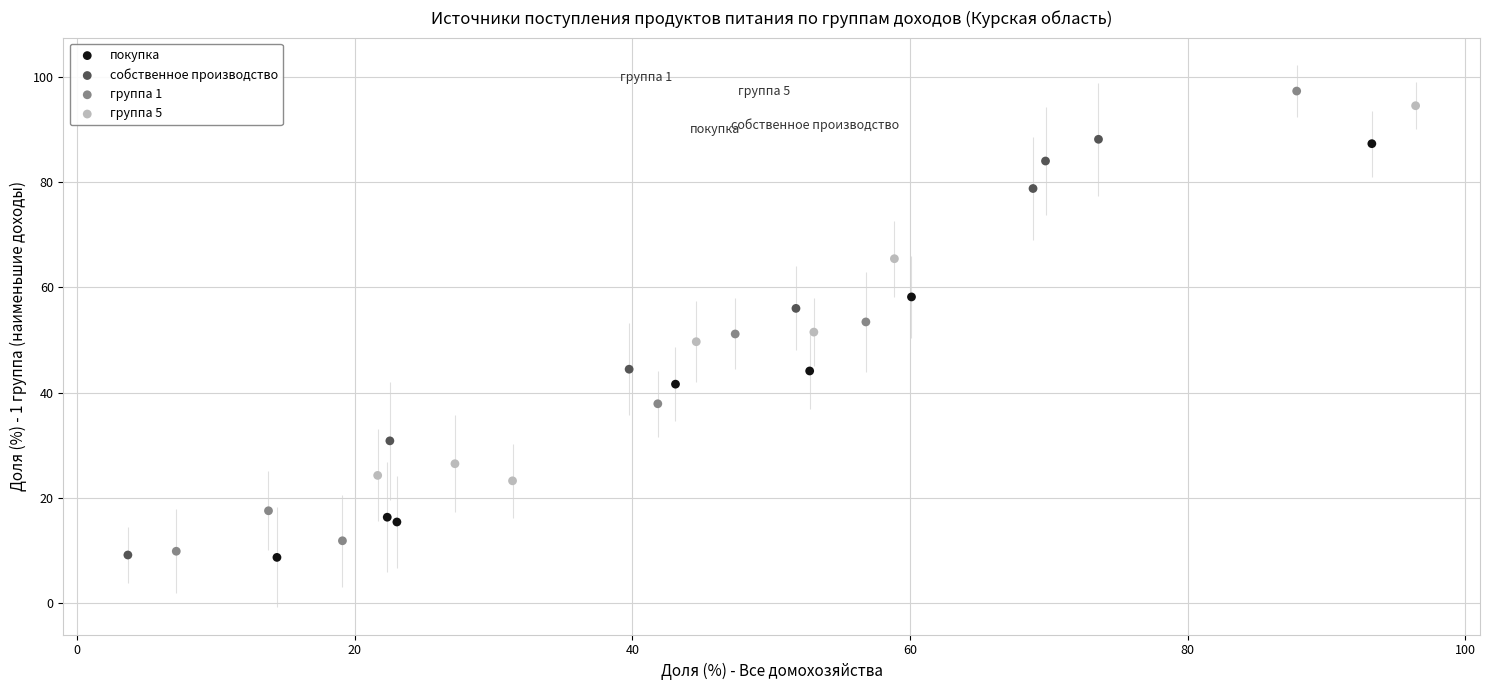

Which series contains the highest Y value?

группа 1